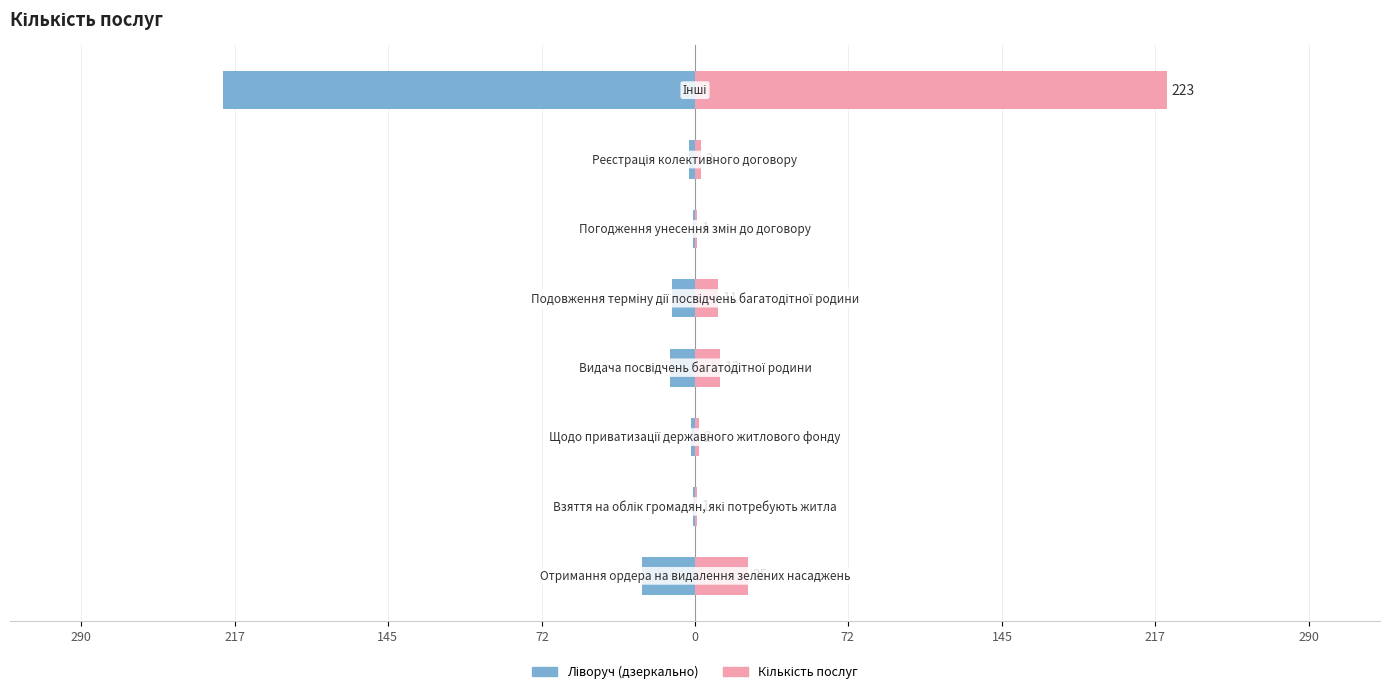

Is the value of Ліворуч at 72 greater than the value of Кількість послуг at 0?

No